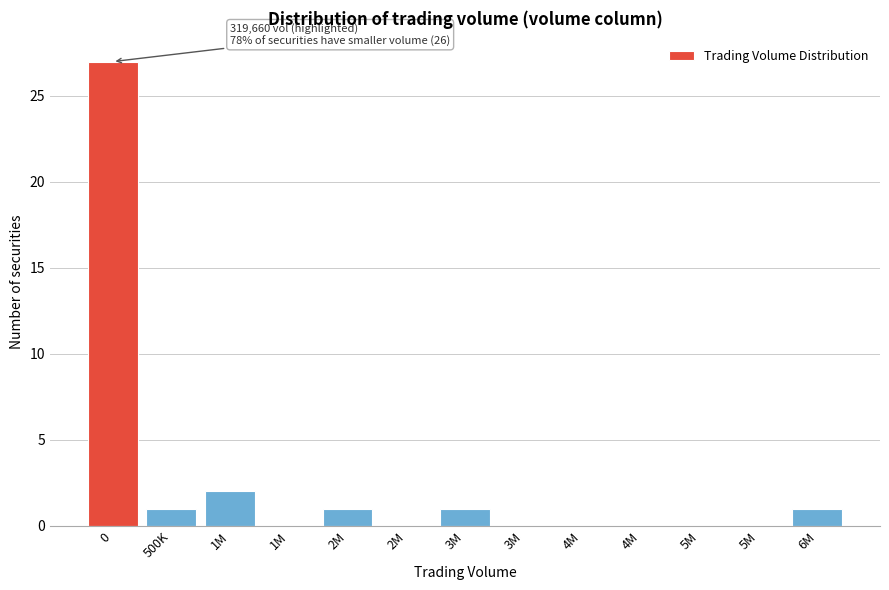

Are the bars horizontal?

No